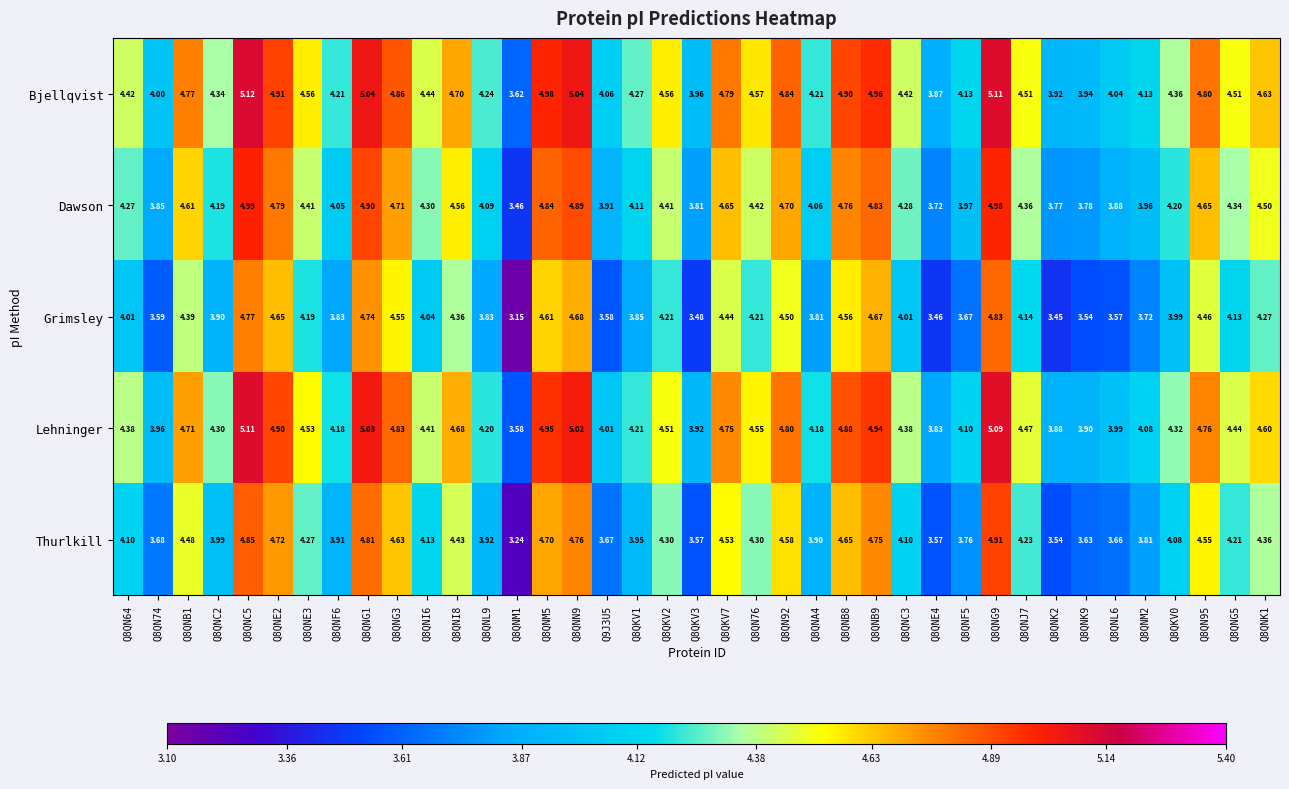

Rank the series at Q8QNJ7 from lowest to highest value.

Grimsley, Thurlkill, Dawson, Lehninger, Bjellqvist